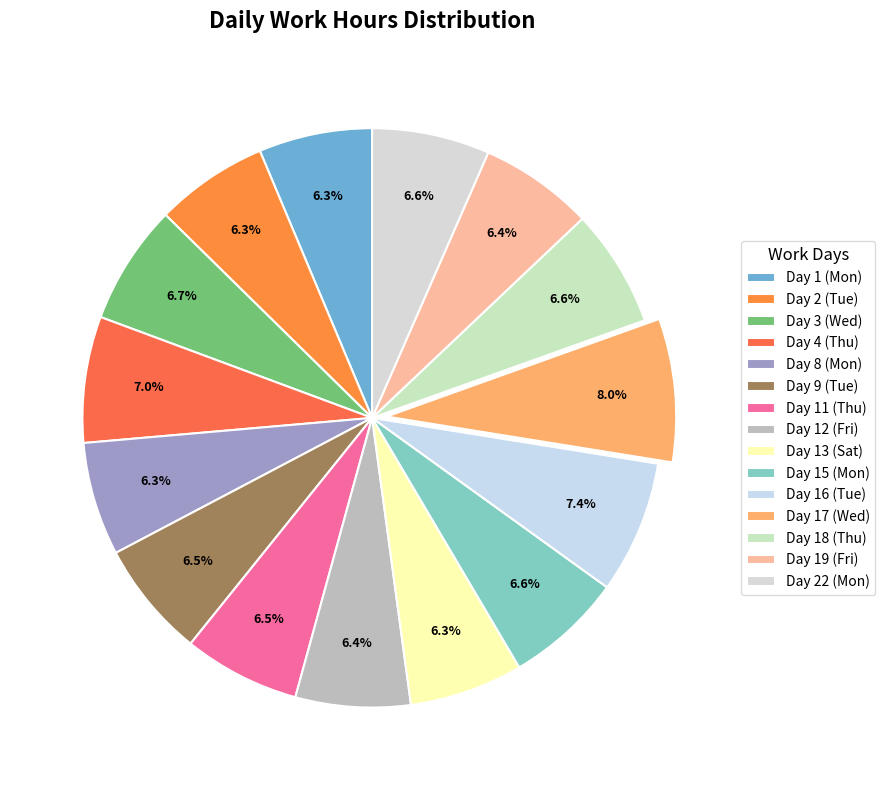

Do Day 18 (Thu) and Day 15 (Mon) together represent more than half of the pie?

No